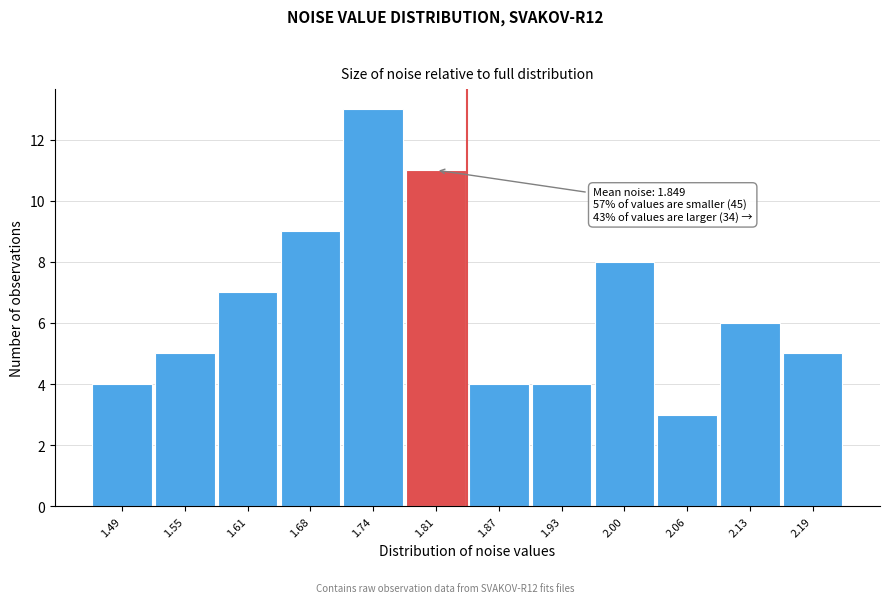

Reading right to left, list all the values displayed in this chart.

5	6	3	8	4	4	11	13	9	7	5	4